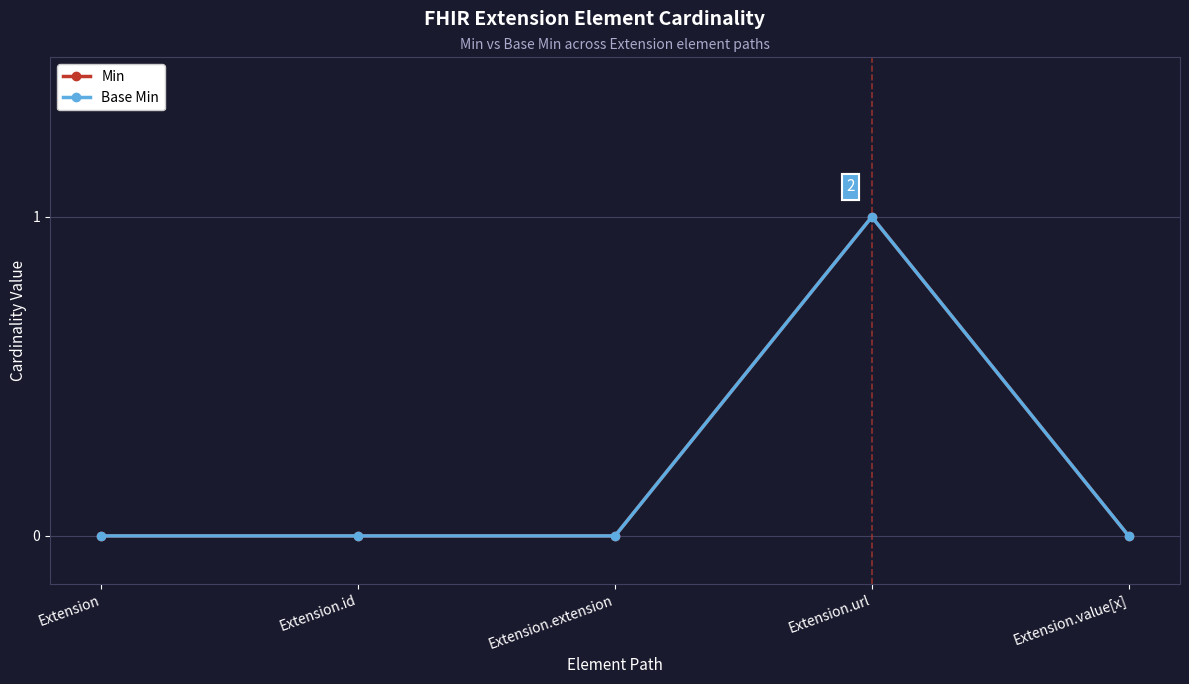

Is this an area chart (filled region under the line)?

No